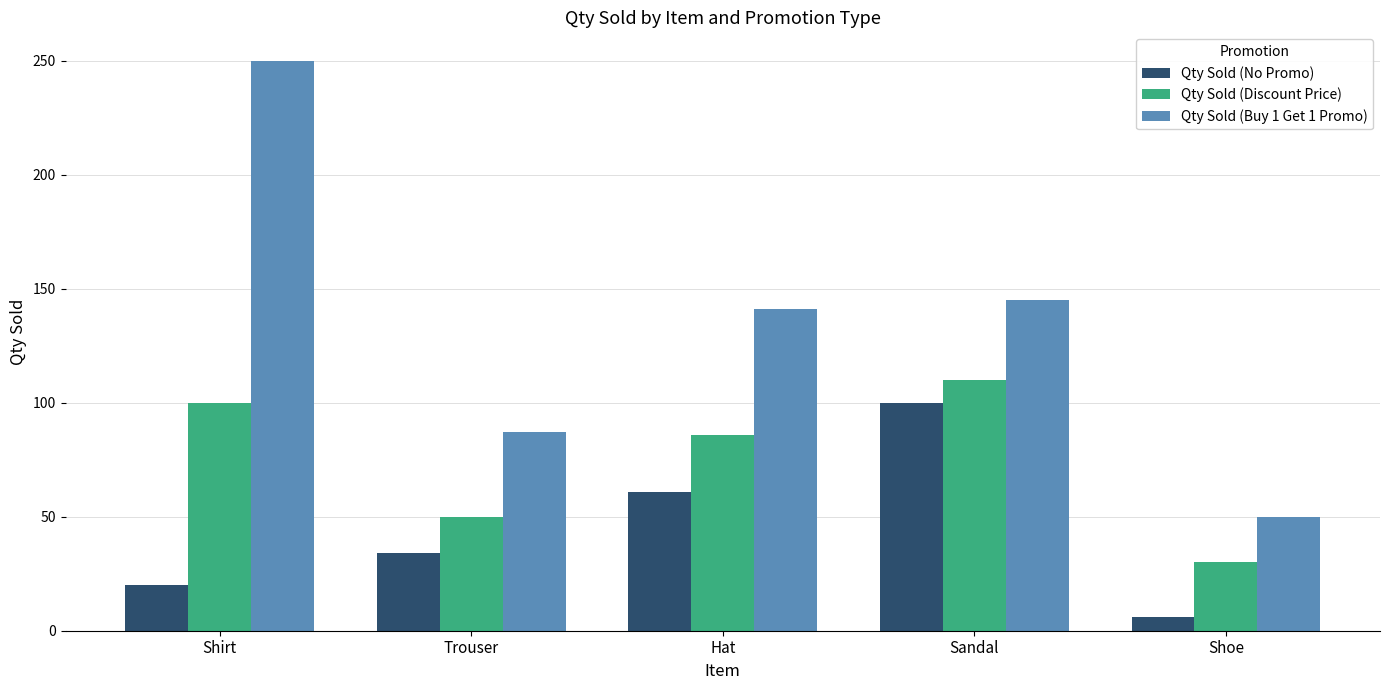

The Qty Sold (No Promo) series shows 100 at Sandal. True or false?

True